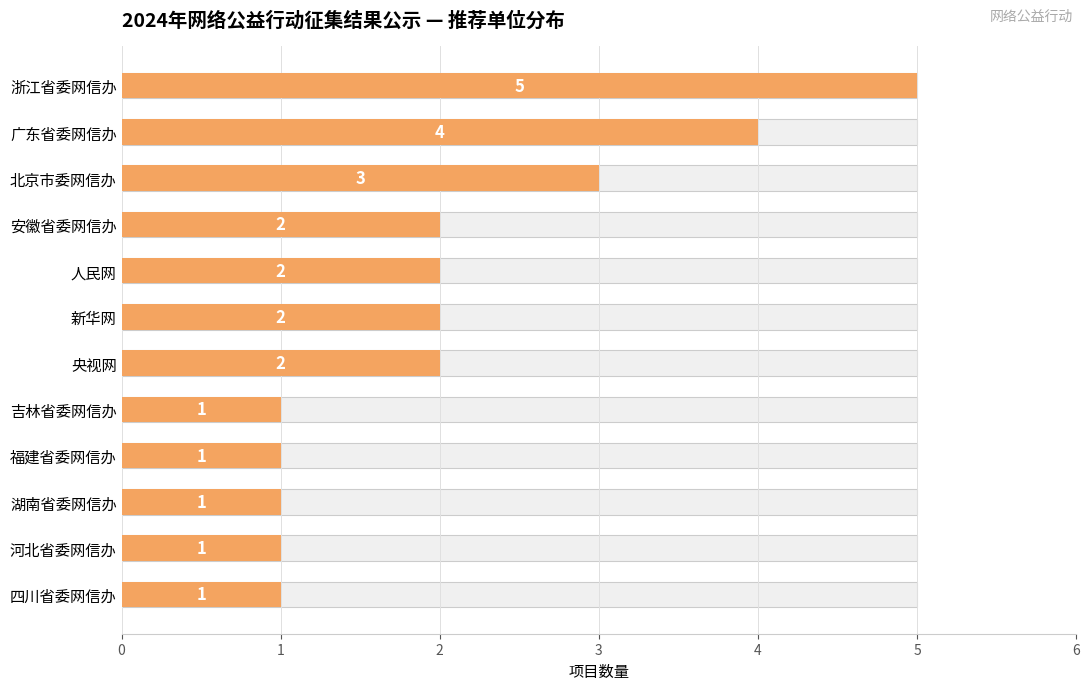

What is the value of the 7th bar from the left?

2